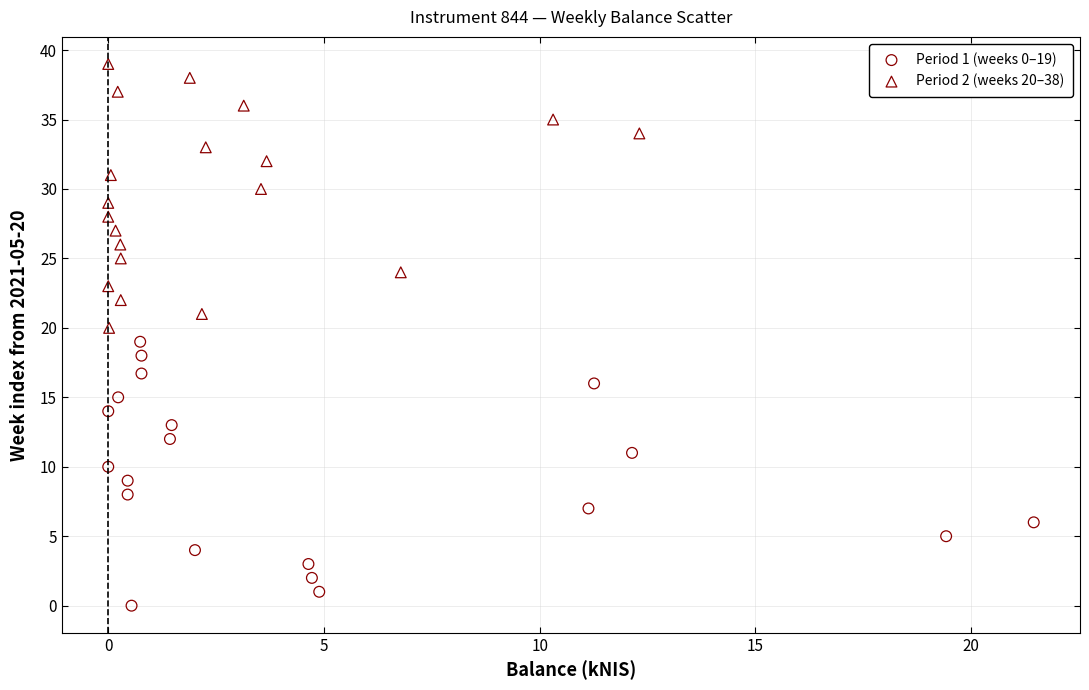

Which series reaches the maximum Y coordinate?

Period 2 (weeks 20–38)